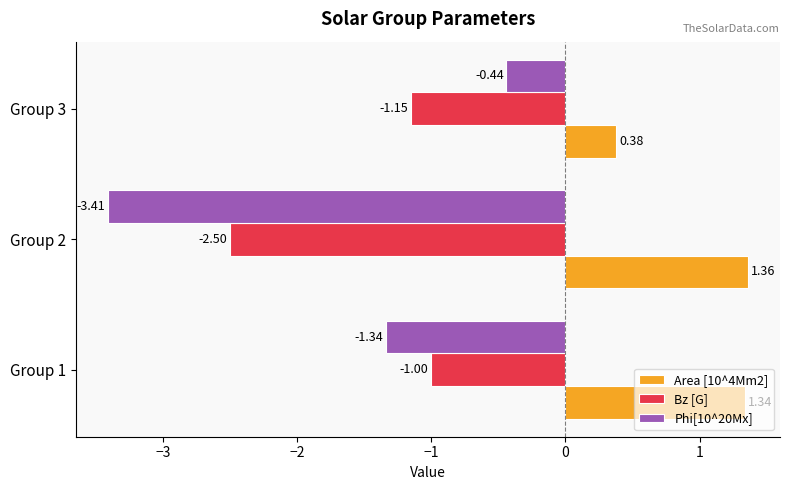

List the labels in order of Bz [G] value, smallest first.

Group 2, Group 3, Group 1